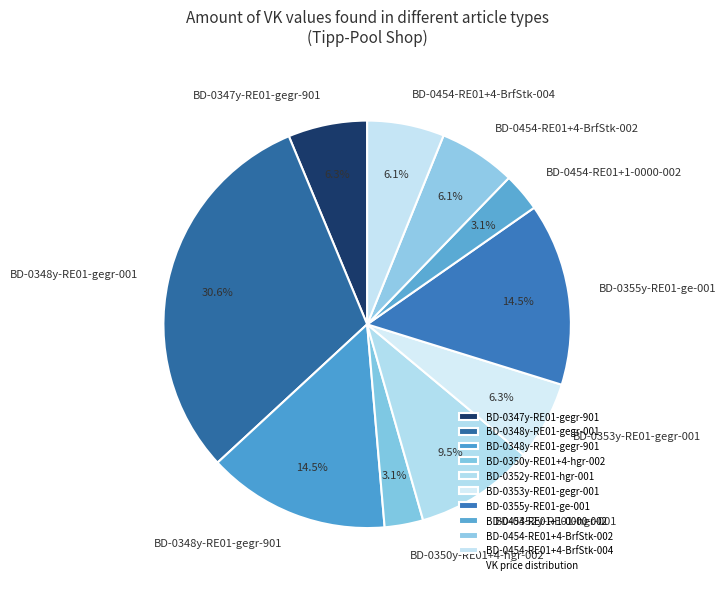

How much of the chart is everything except BD-0348y-RE01-gegr-001?

69.4%